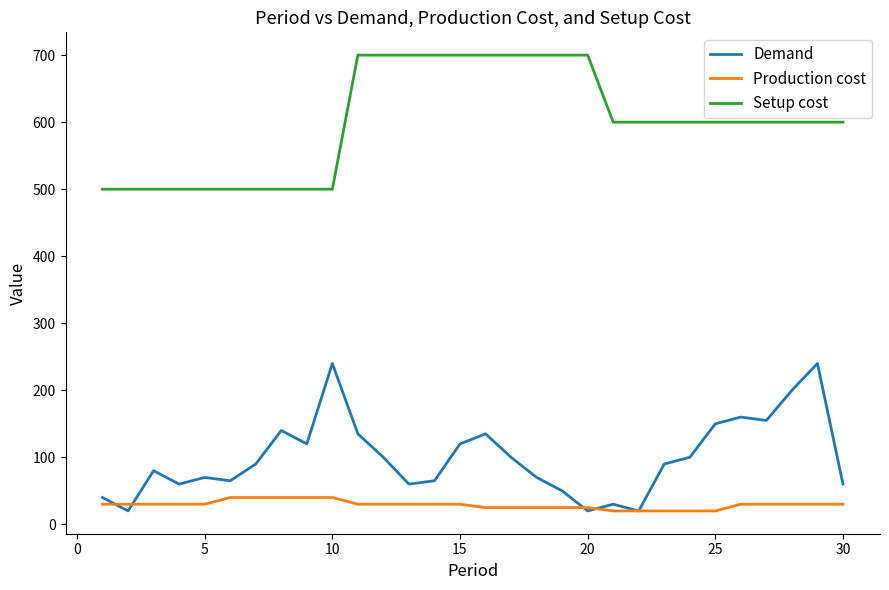

What is the smallest value displayed?

20